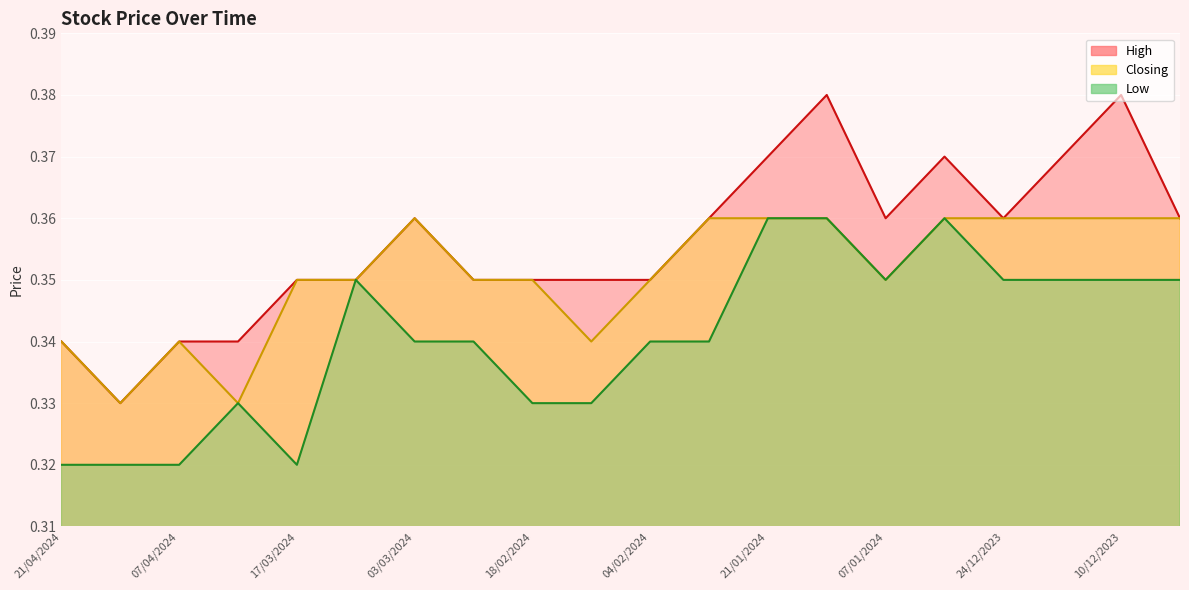

Where is the first local maximum for High?

03/03/2024